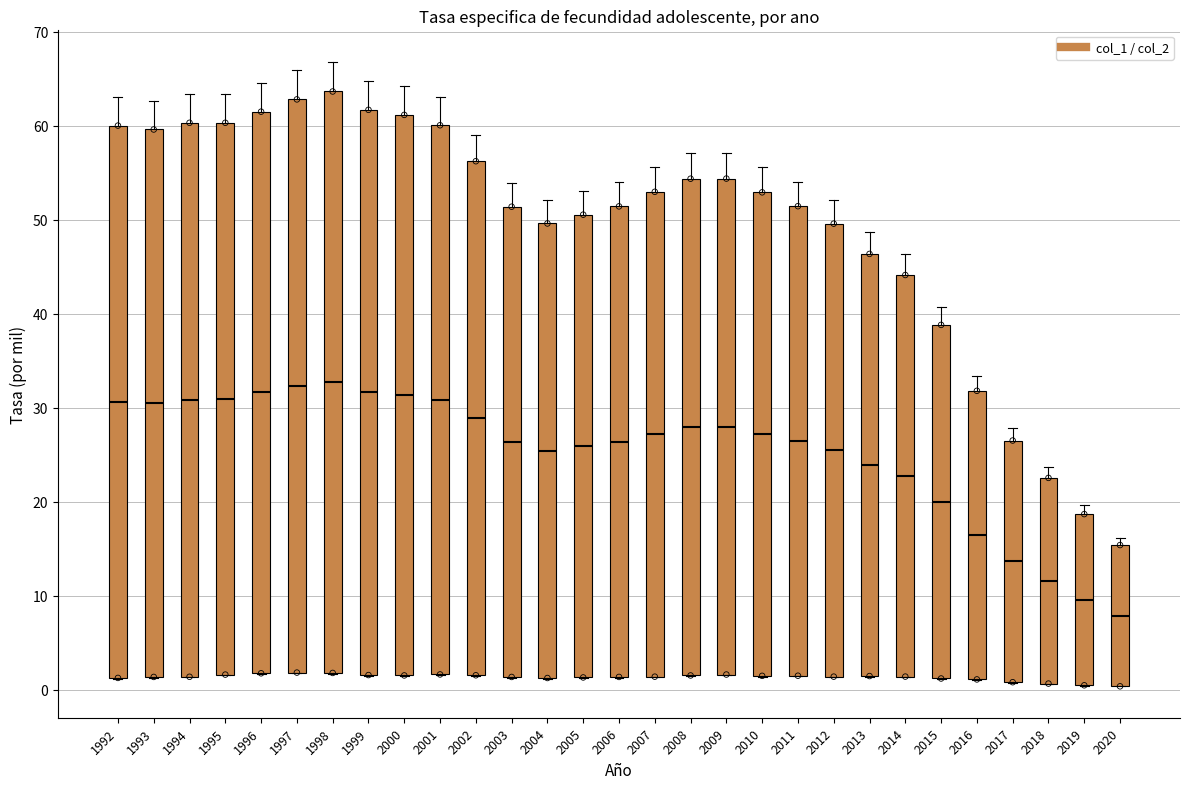

Where is the upper edge of the box at x = 2016 on the y-axis? The values are not printed on the chart, so give them approximately, as read against the axis.

32